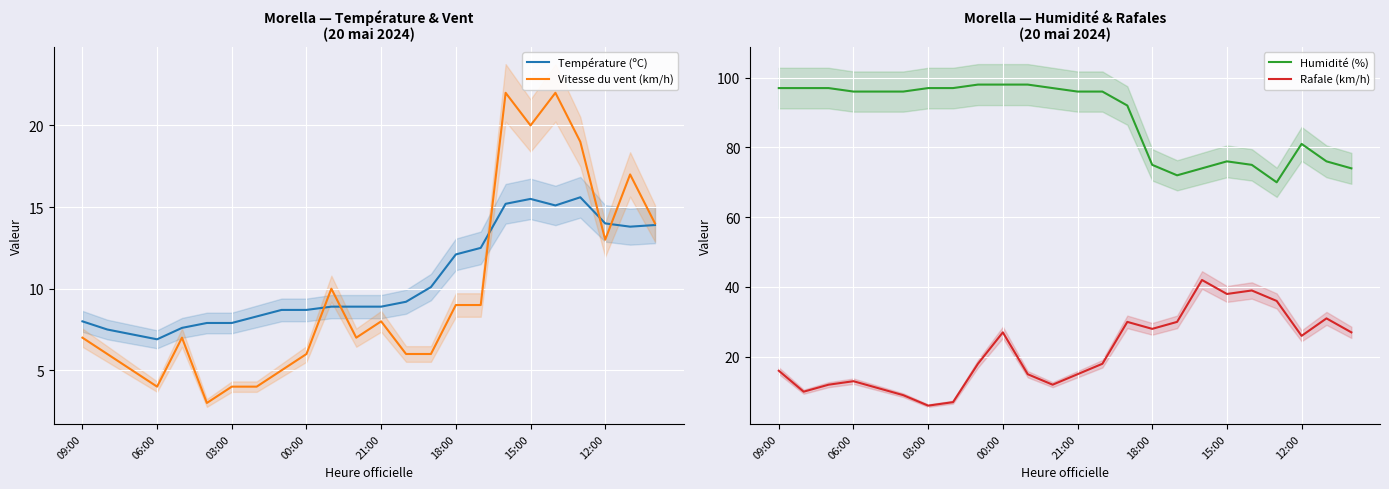

What is the average value of the Rafale (km/h) series?

22